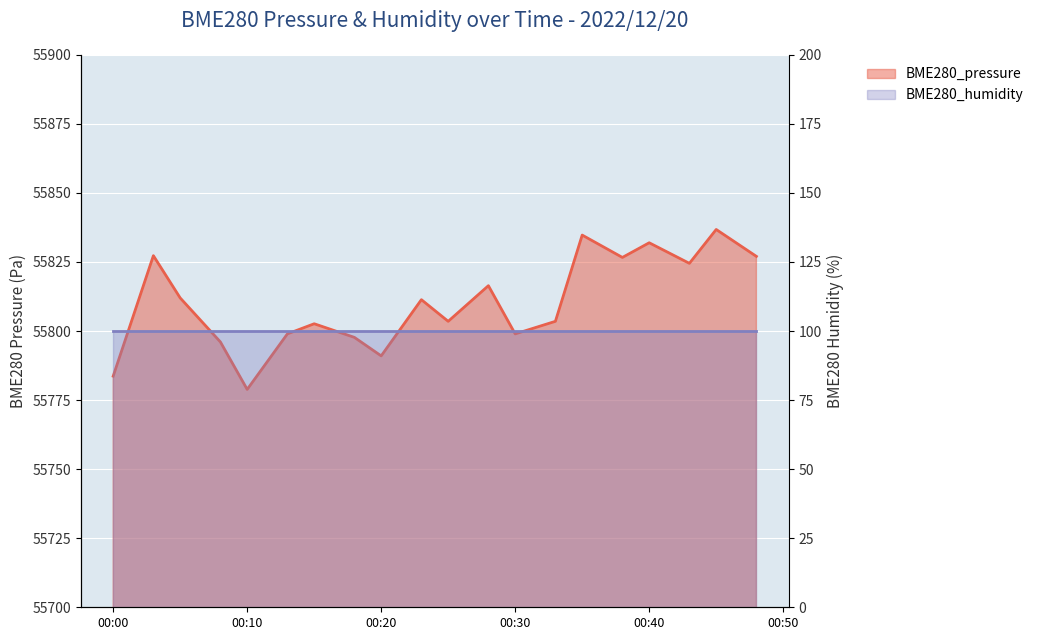

Rank the categories by value from highest to lowest.

2022/12/20 00:45, 2022/12/20 00:35, 2022/12/20 00:40, 2022/12/20 00:03, 2022/12/20 00:48, 2022/12/20 00:38, 2022/12/20 00:43, 2022/12/20 00:28, 2022/12/20 00:05, 2022/12/20 00:23, 2022/12/20 00:25, 2022/12/20 00:33, 2022/12/20 00:15, 2022/12/20 00:13, 2022/12/20 00:30, 2022/12/20 00:18, 2022/12/20 00:08, 2022/12/20 00:20, 2022/12/20 00:00, 2022/12/20 00:10